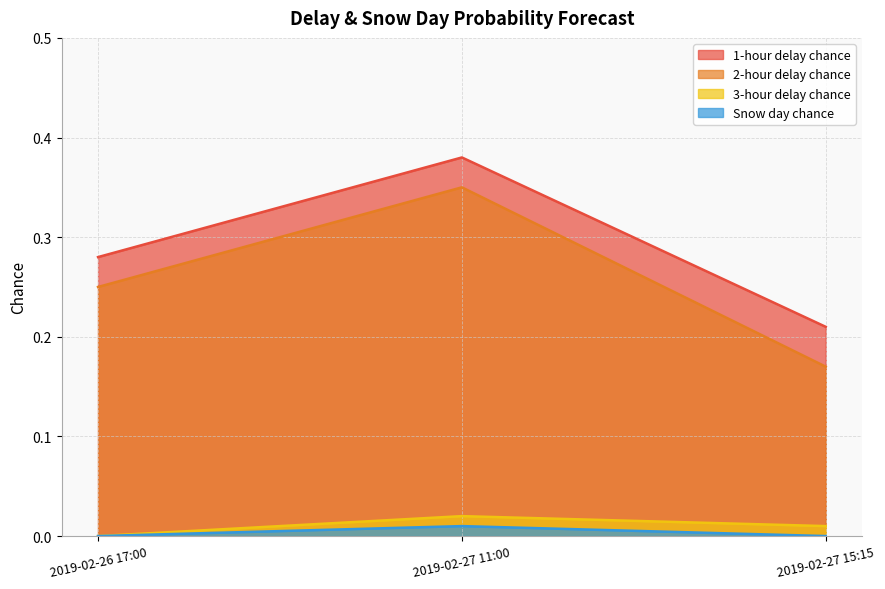

What is the total value across all series at 2019-02-27 15:15?

0.4